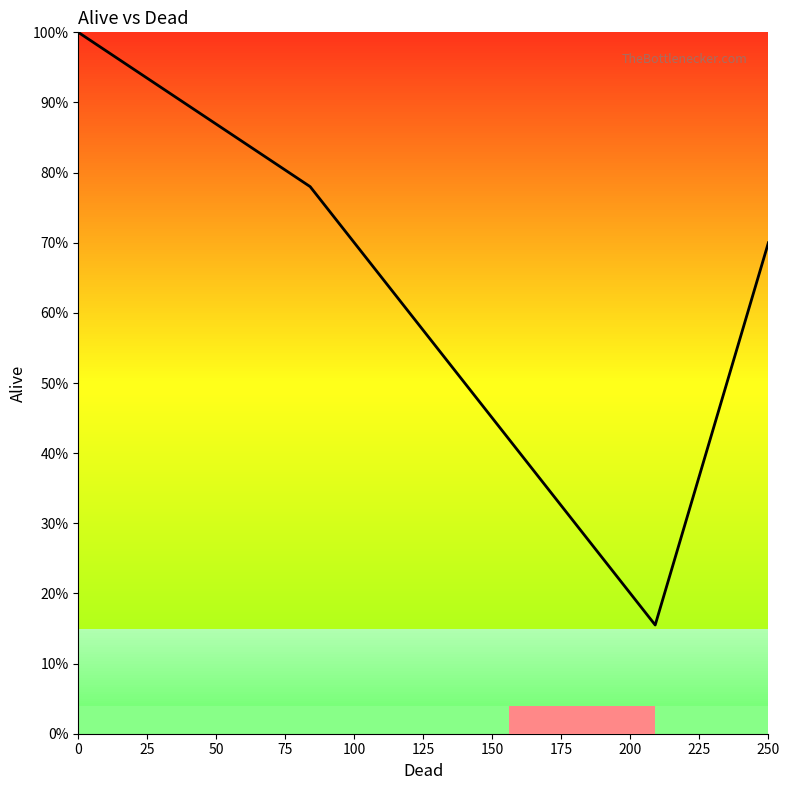

Does the chart have visible grid lines?

No